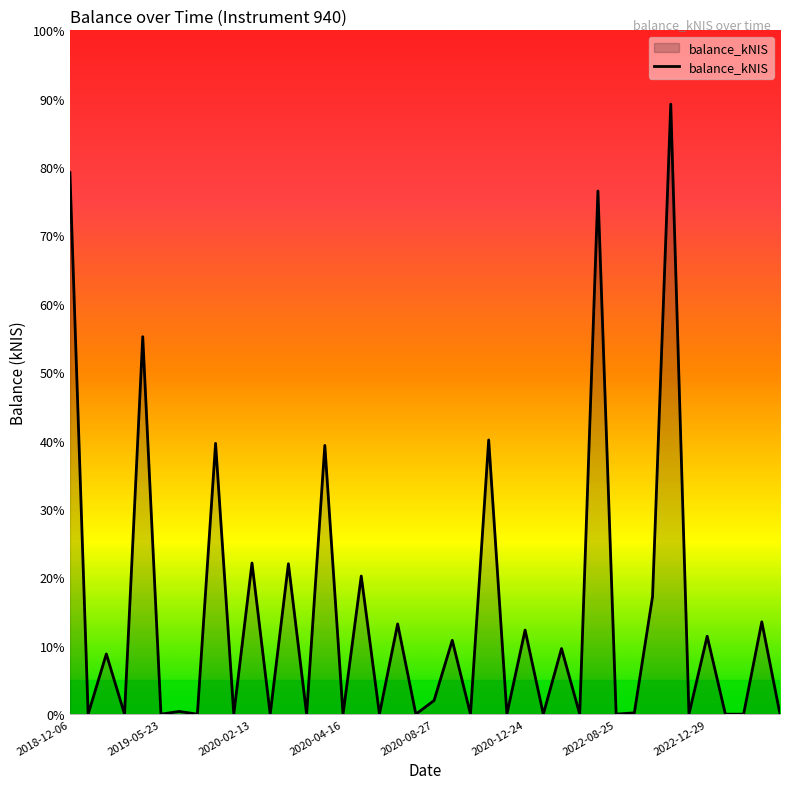

Is this an area chart (filled region under the line)?

Yes